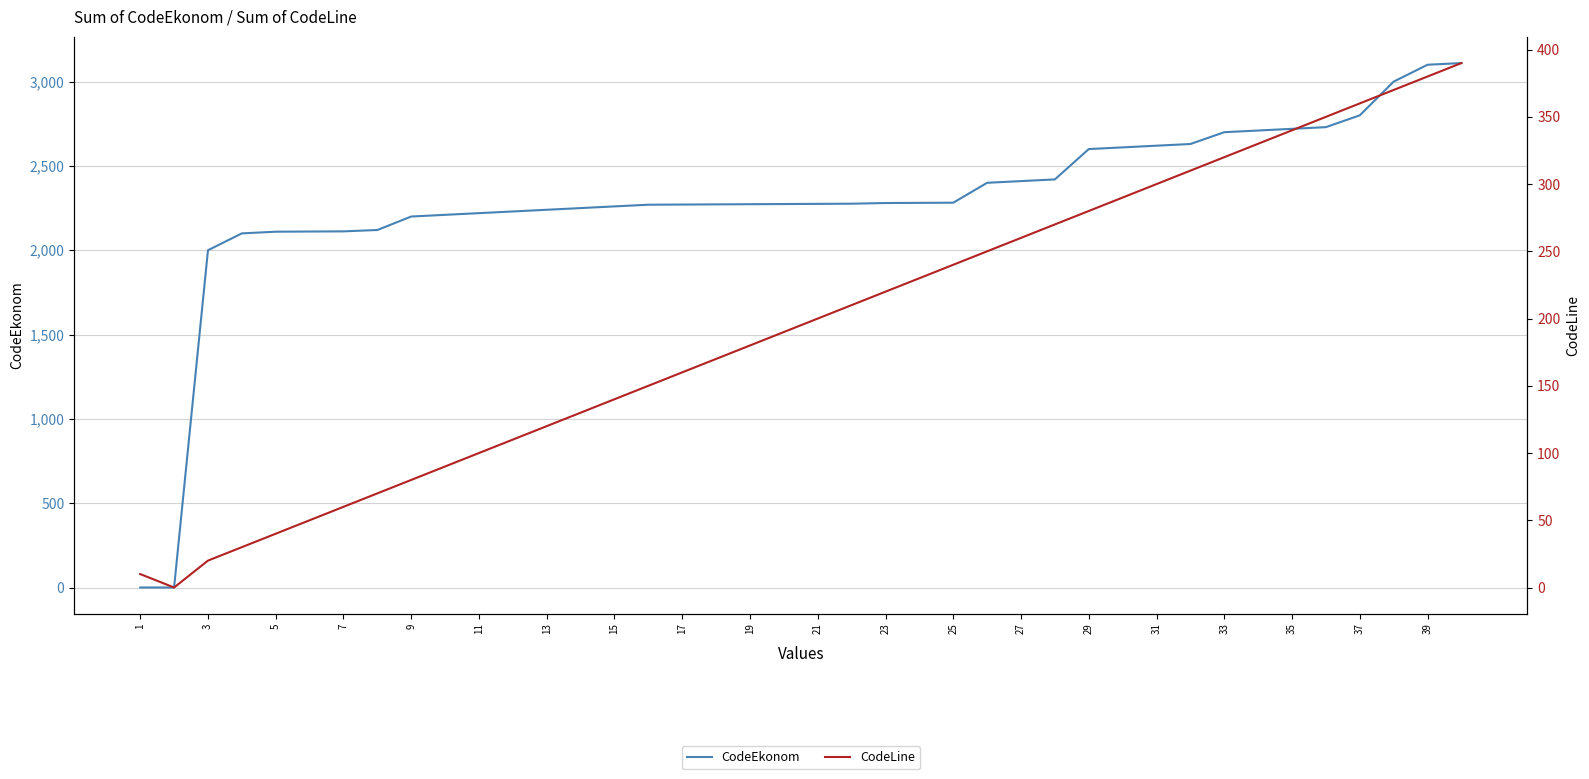

What is the maximum value for CodeEkonom?

3110